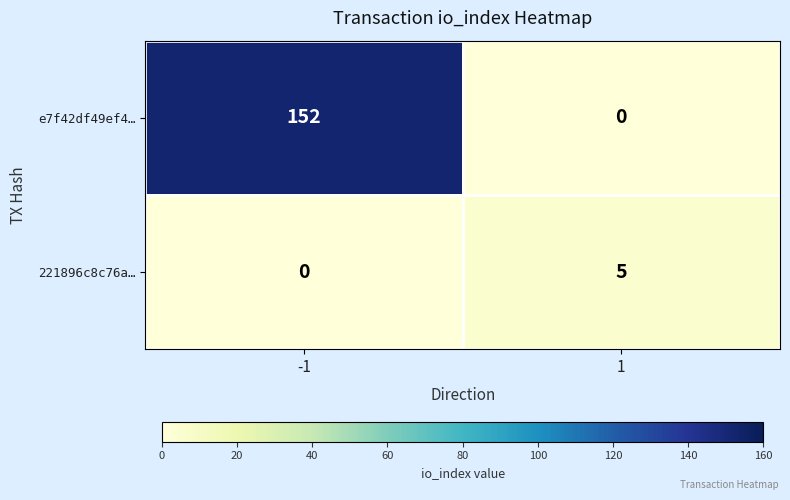

The value of e7f42df49ef4… at -1 is 152. True or false?

True